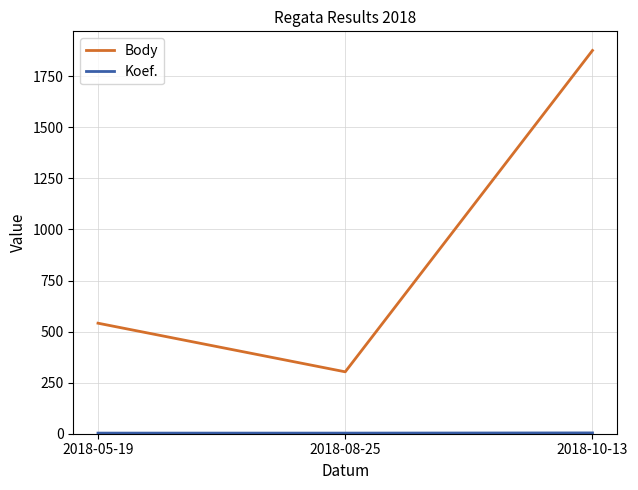

At which category is the sum across all series the highest?

2018-10-13